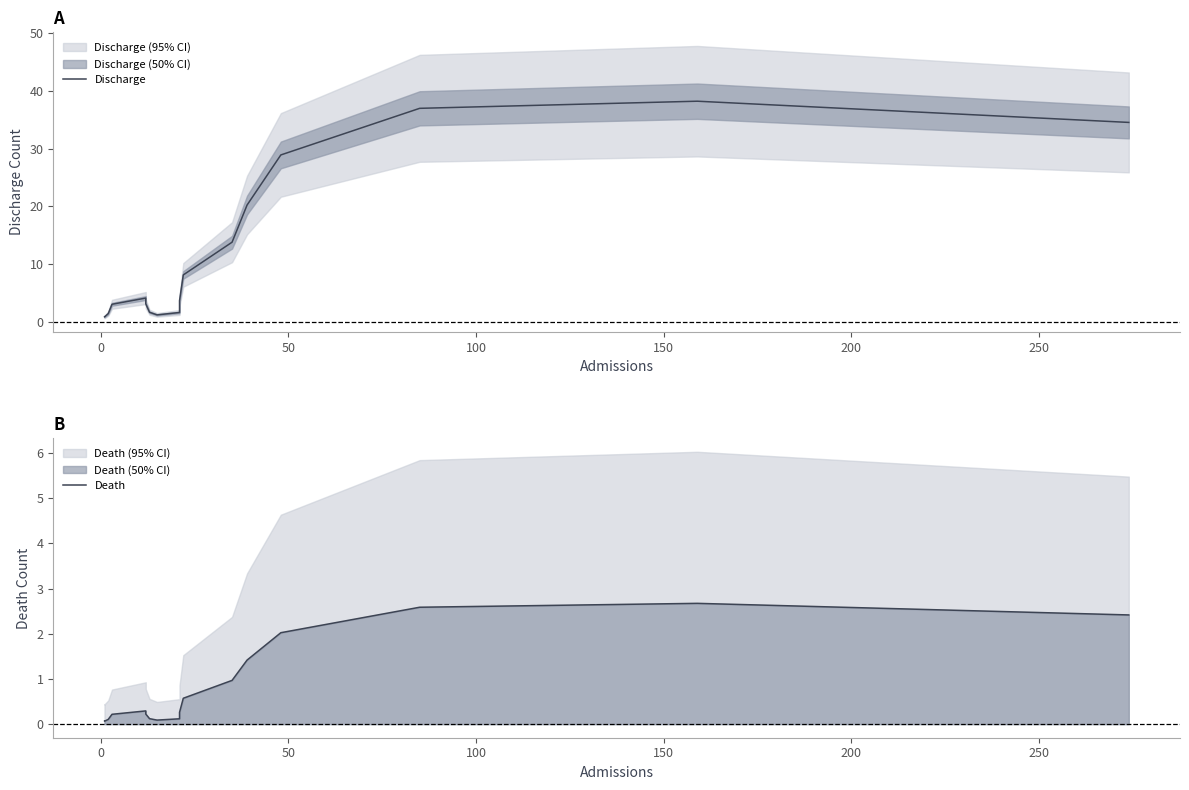

What is the minimum value shown in the chart?

0.1